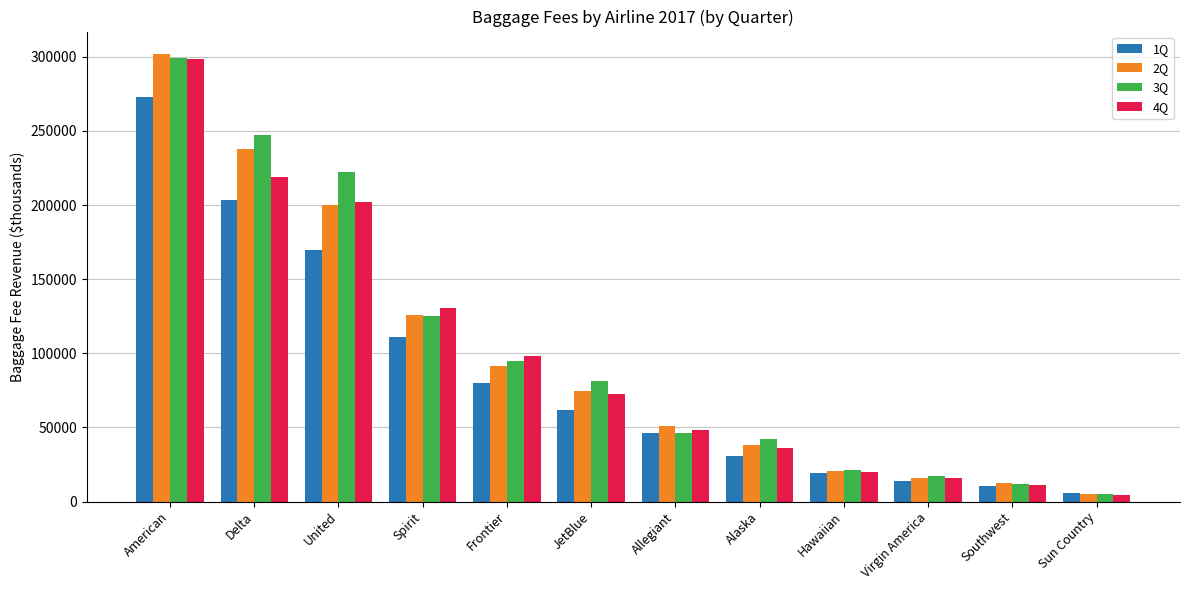

Does the chart contain any negative values?

No